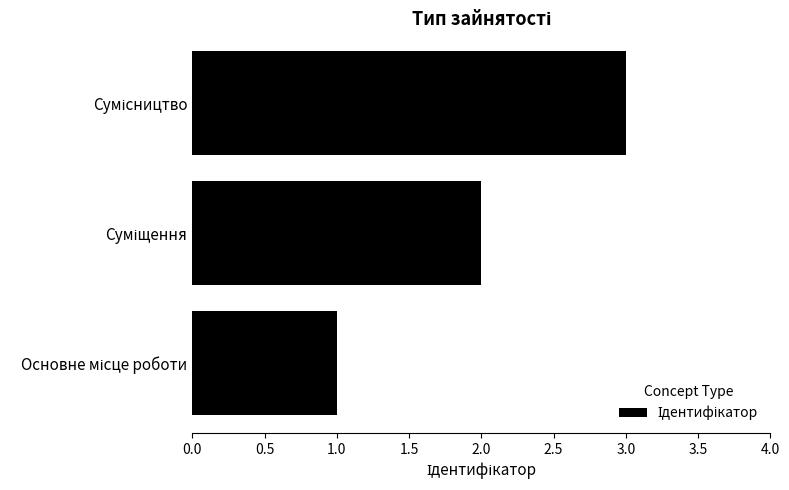

What is the sum of all values?

6